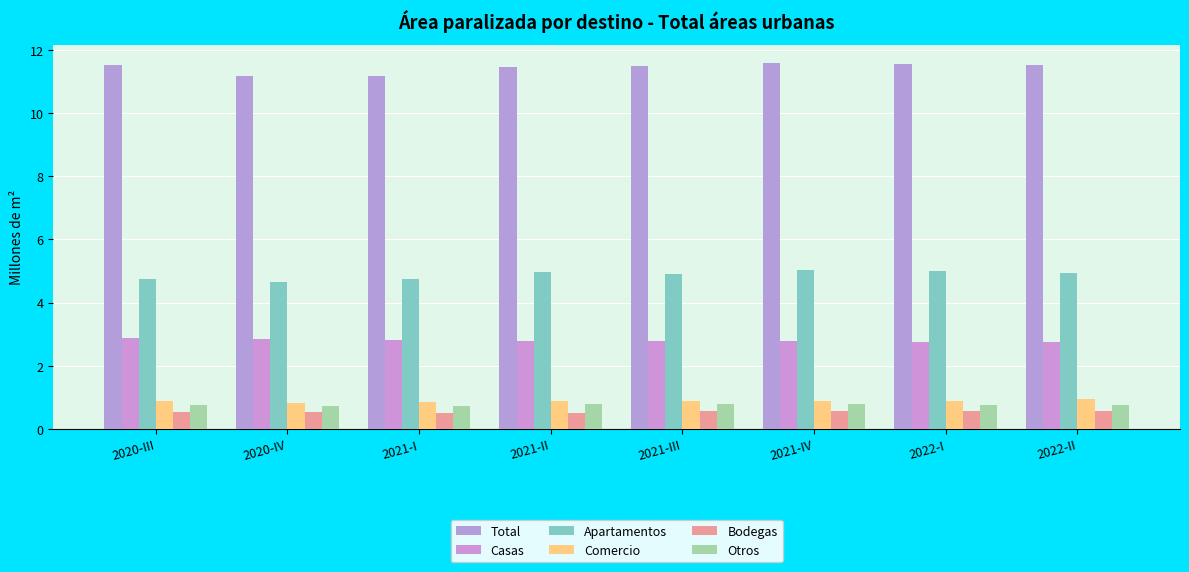

What is the sum of the Apartamentos values at 2021-II and 2020-IV?

9.6